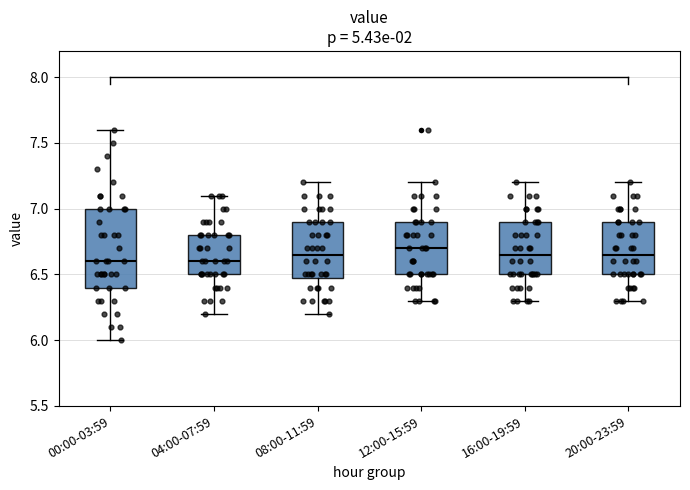

Where is the upper edge of the box for 16:00-19:59 on the y-axis? The values are not printed on the chart, so give them approximately, as read against the axis.

6.90